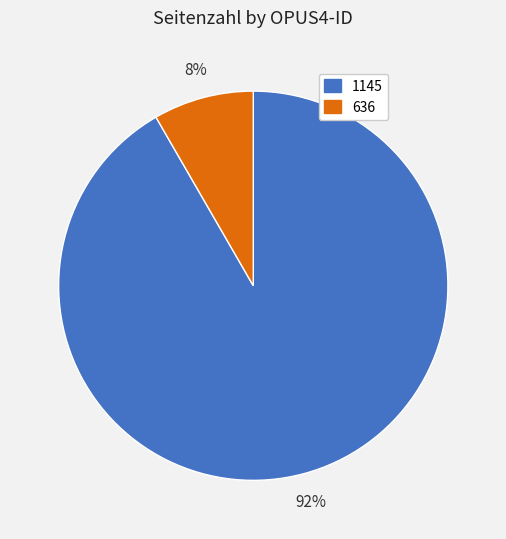

Between 1145 and 636, which is larger?

1145